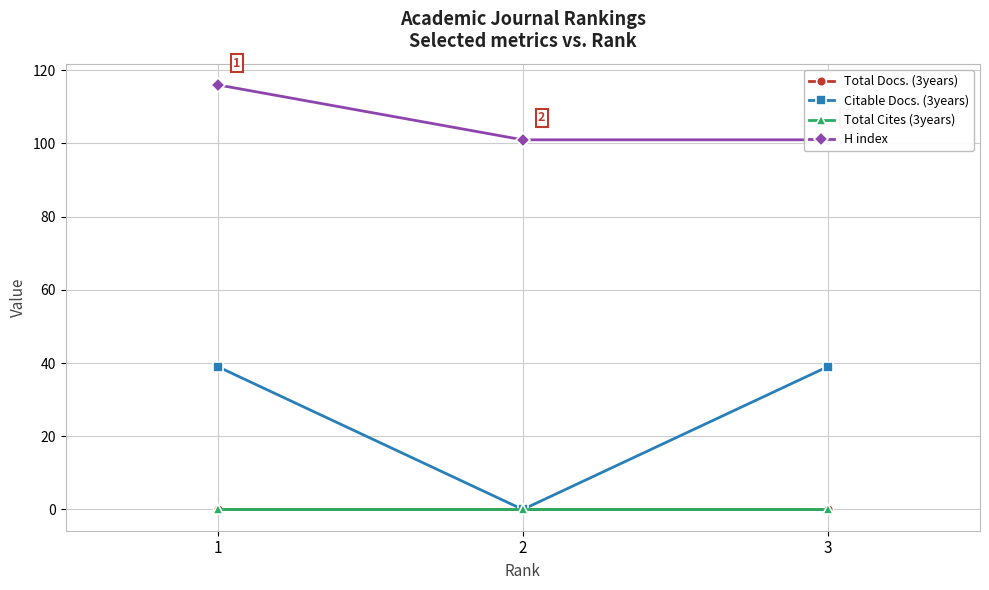

Between 3 and 2, which is larger?

3